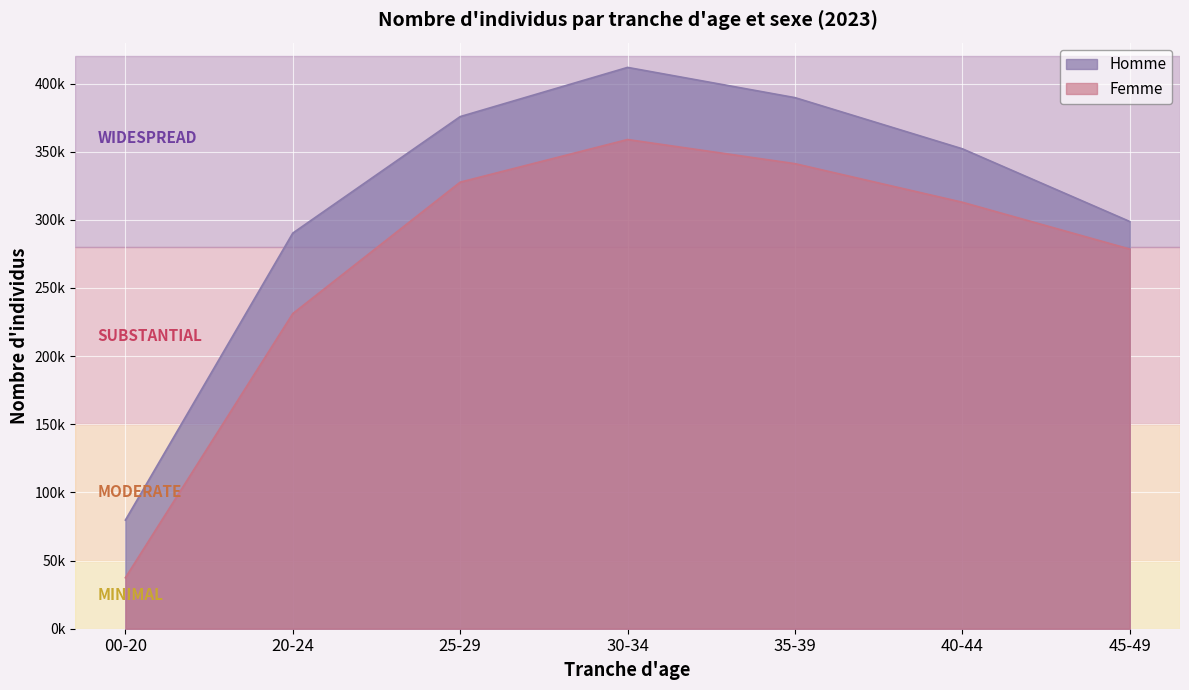

Where is the first local maximum for Homme?

30-34